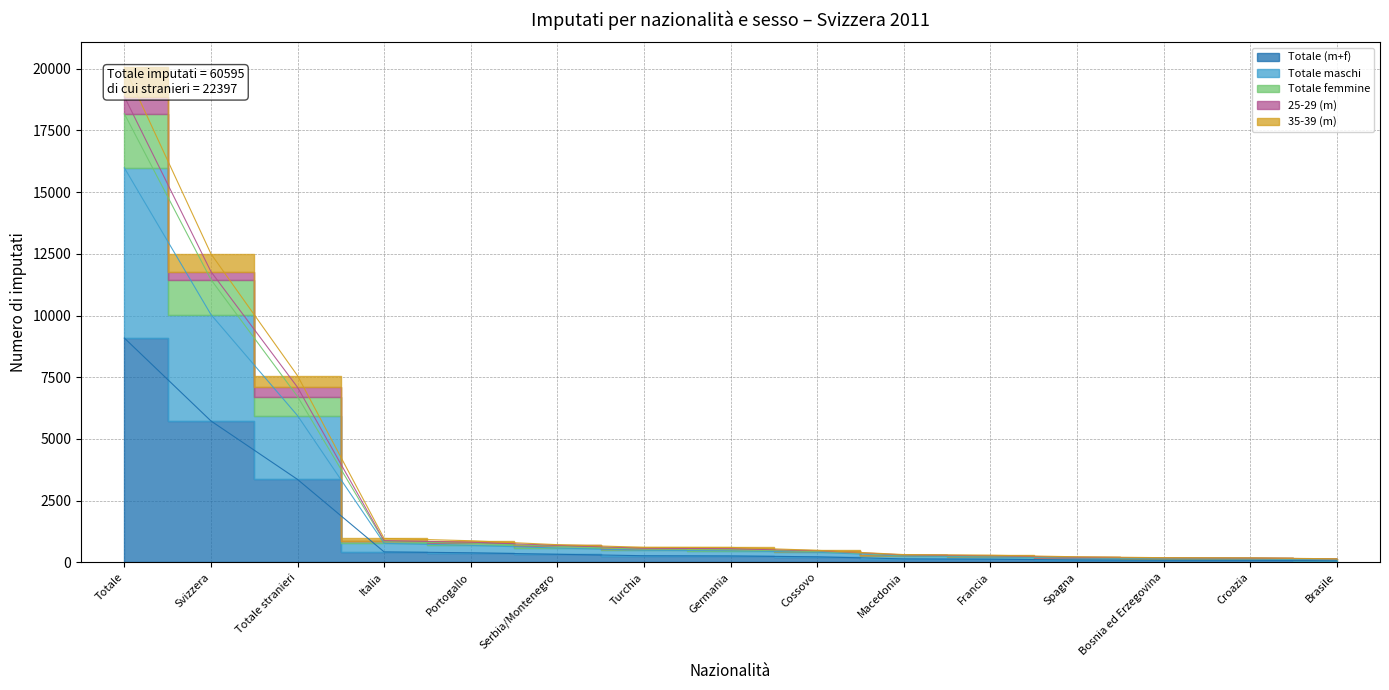

Where is Totale maschi nearest to the value 8044?

Svizzera